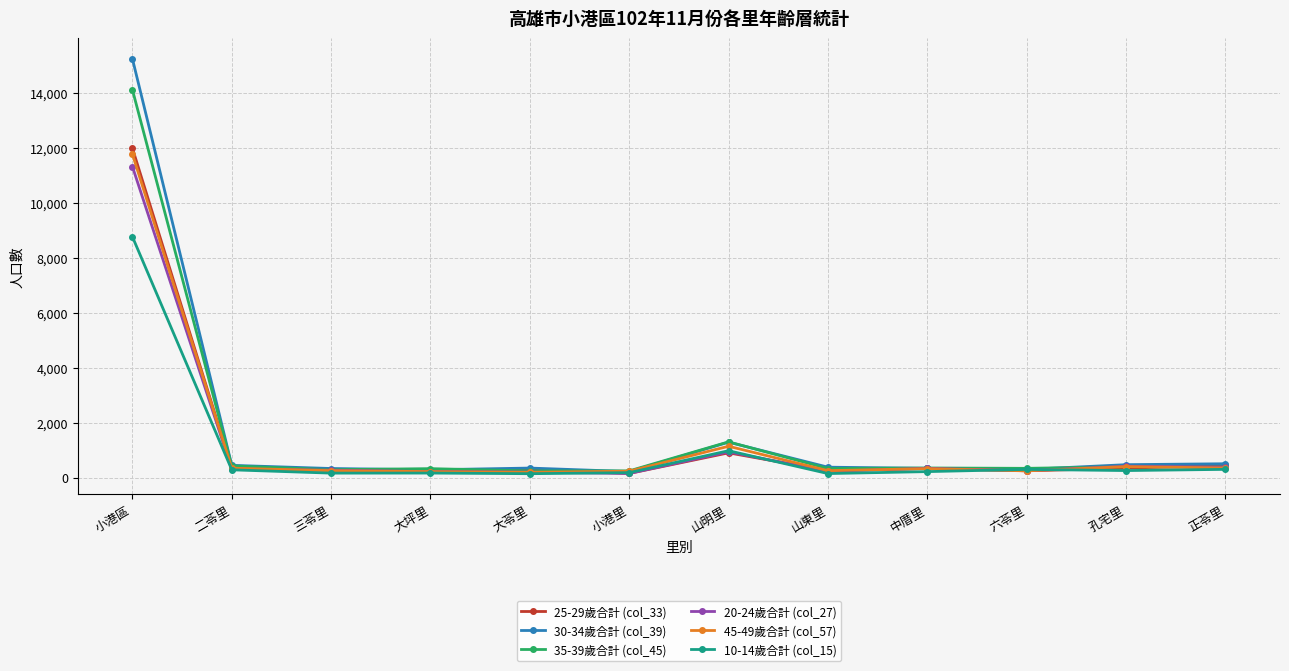

How many lines are shown in the chart?

6